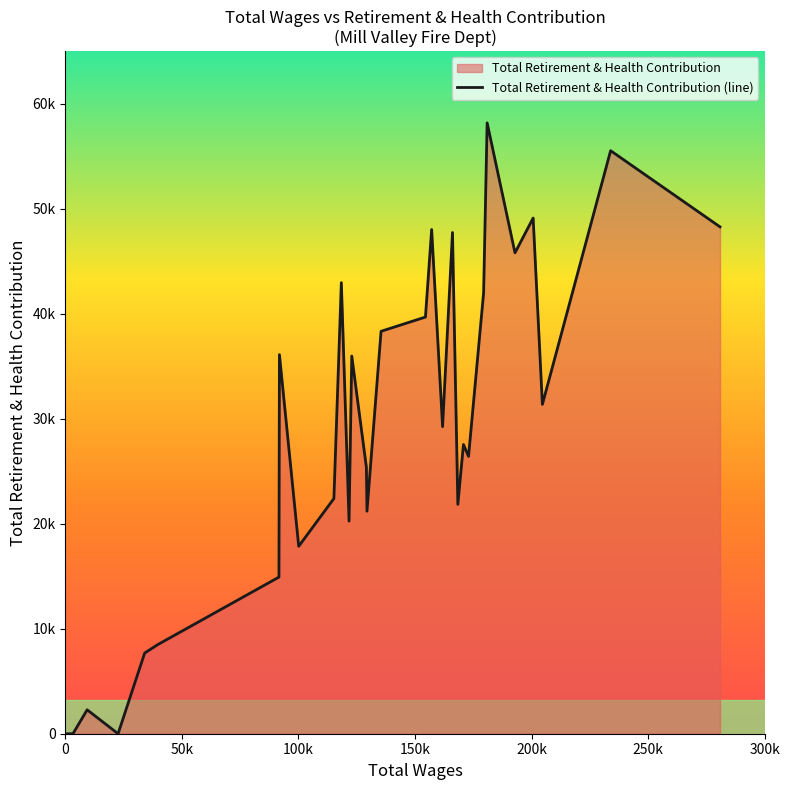

What is the sum of all values?

864477